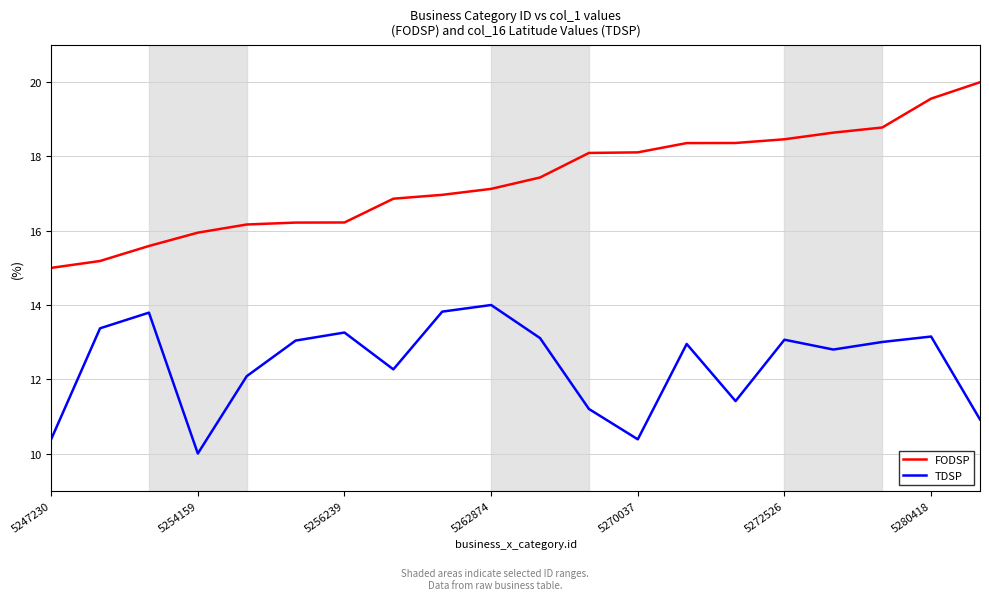

Rank the series by their maximum value, from lowest to highest.

TDSP, FODSP